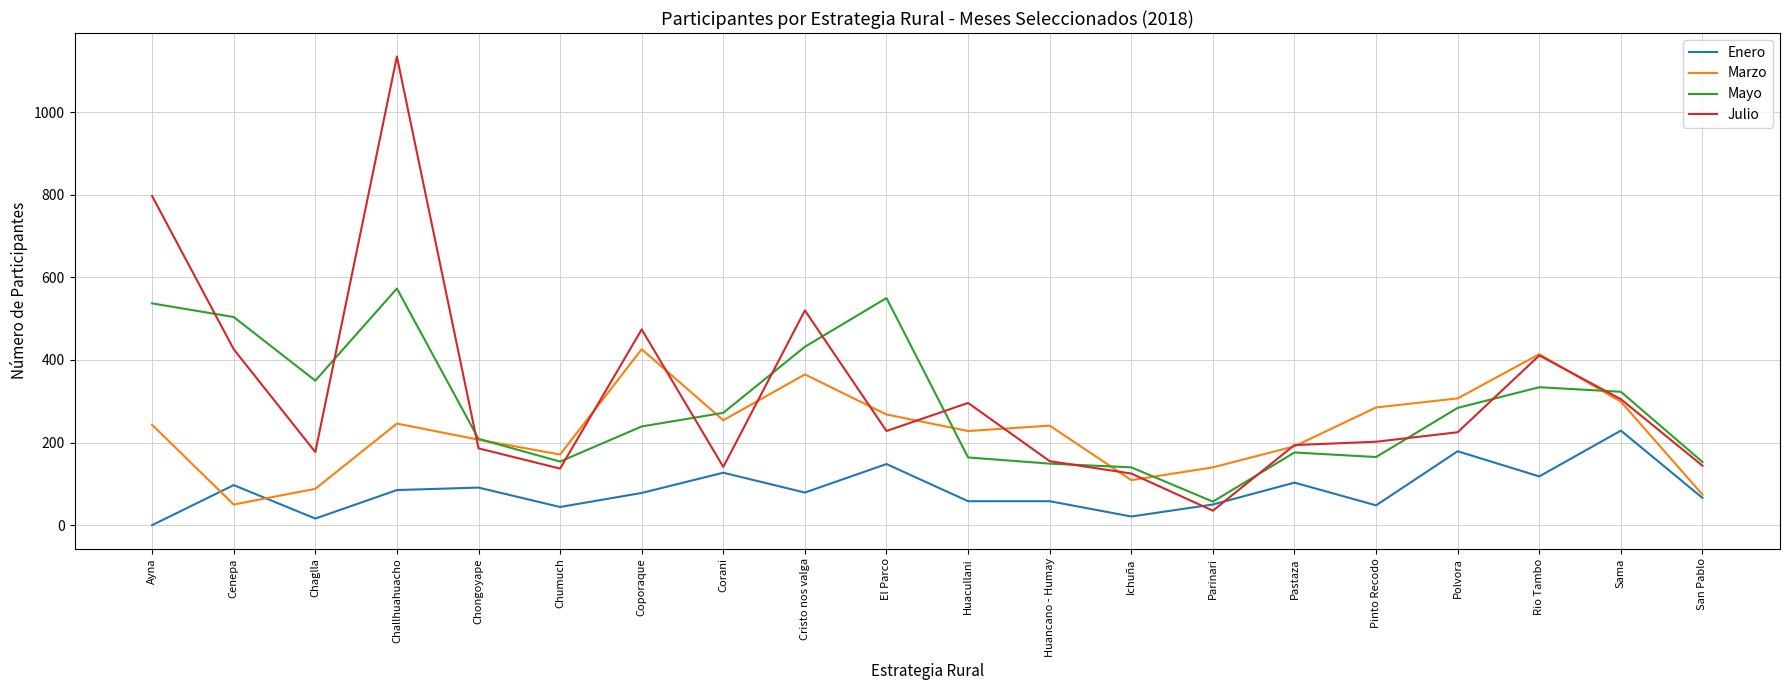

At which label does Mayo reach its minimum?

Parinari